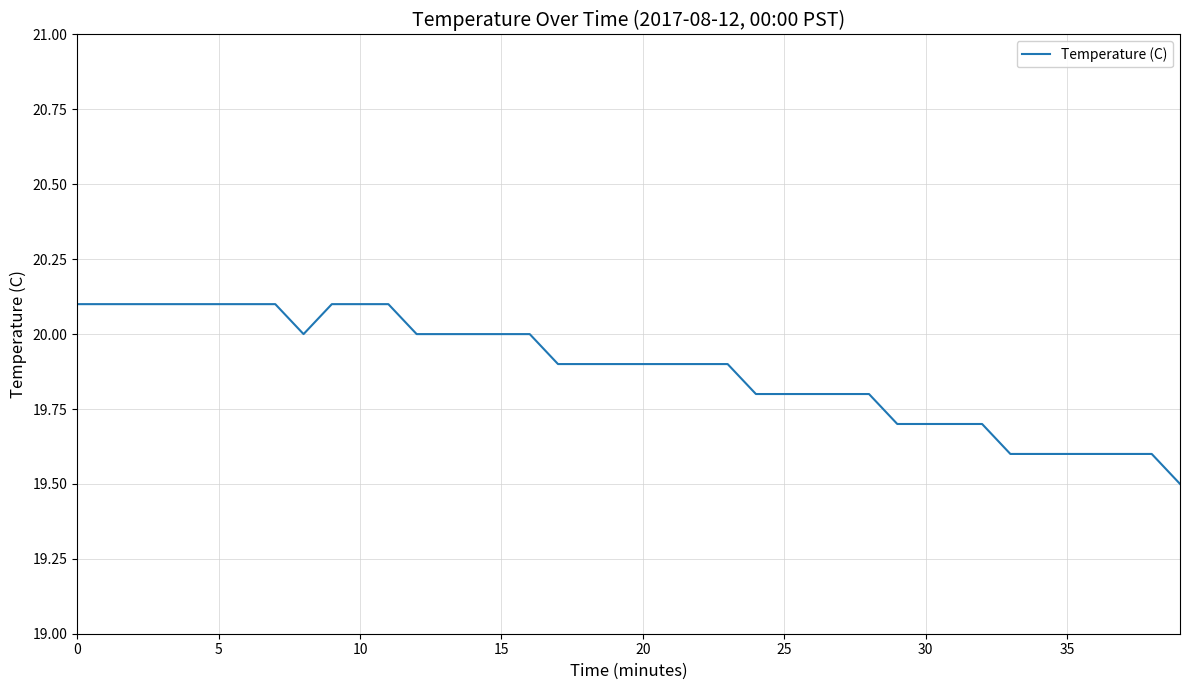

What is the maximum value shown in the chart?

20.1